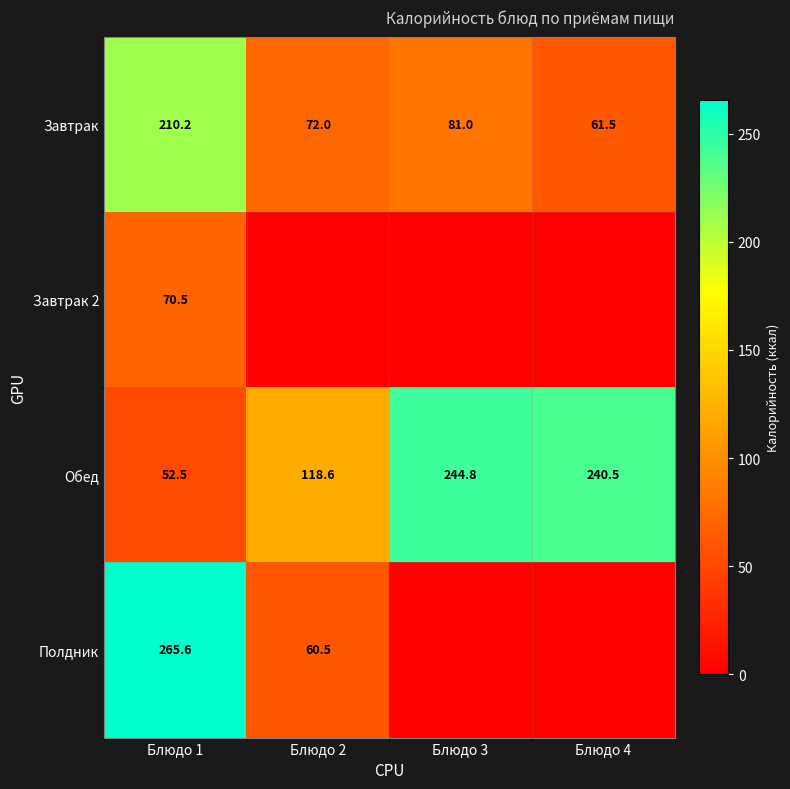

At how many categories does at least one series exceed 26?

4